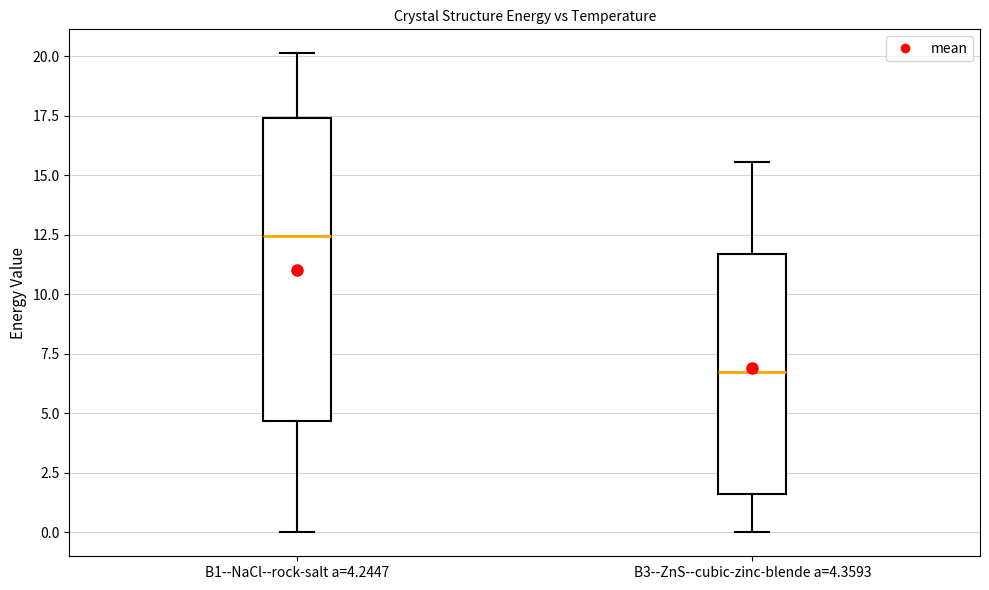

Reading left to right, read every box against the y-axis: the position of its median line, the range the box covers, and the ends of its whiskers. The values are not printed on the chart, so give them approximately, as read against the axis.

B1--NaCl--rock-salt a=4.2447: median 12.5, box 4.5 to 17.5, whiskers 0.0 to 20.0
B3--ZnS--cubic-zinc-blende a=4.3593: median 7.0, box 1.5 to 11.5, whiskers 0.0 to 15.5